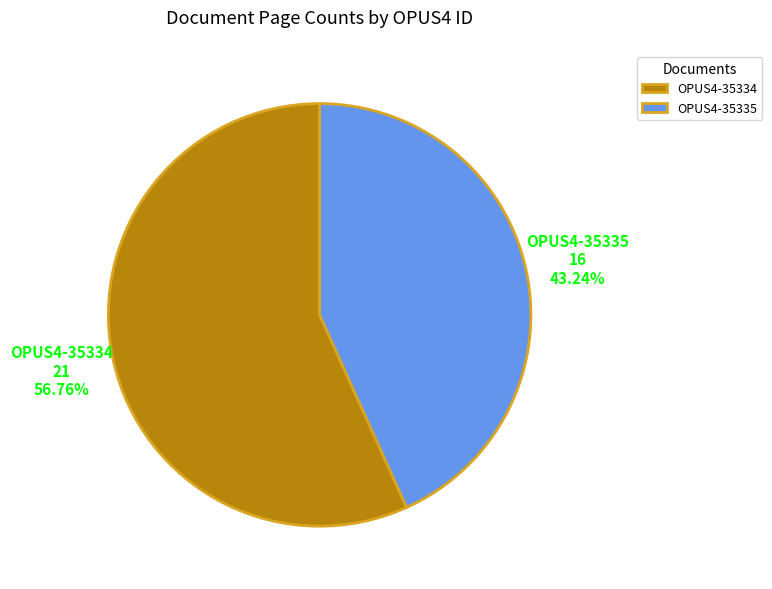

Count the number of slices in the pie.

2